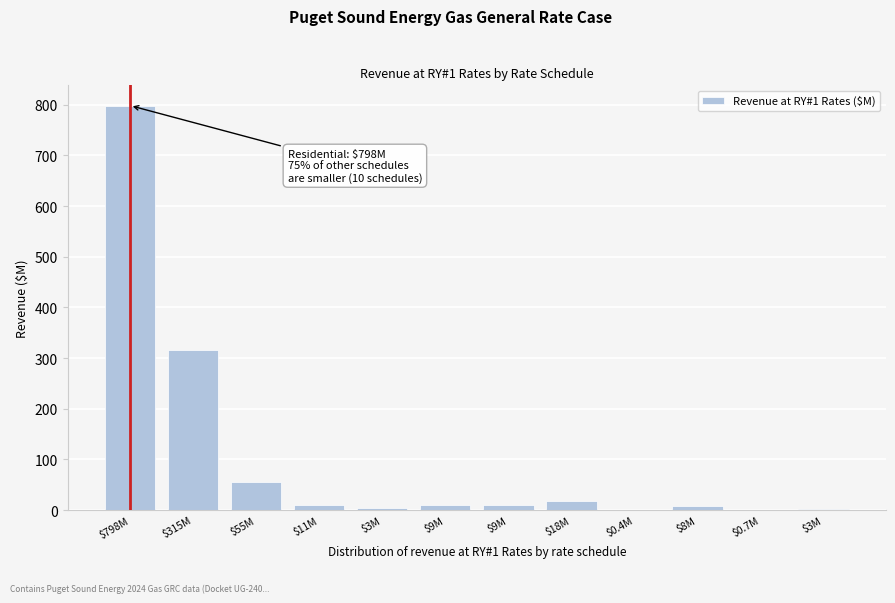

Count the number of categories in the chart.

12